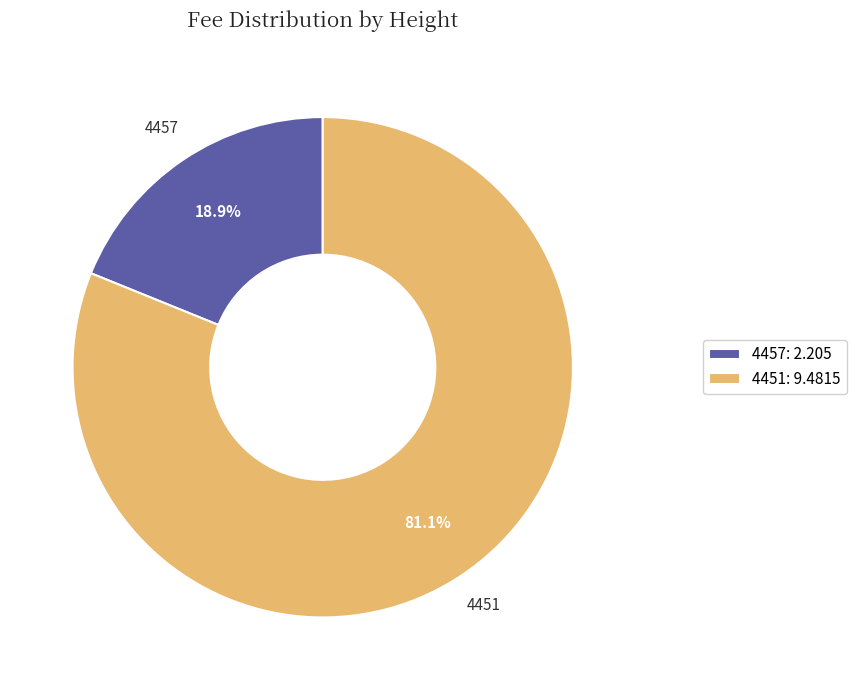

To the nearest percent, what percentage of the pie is 4451?

81%